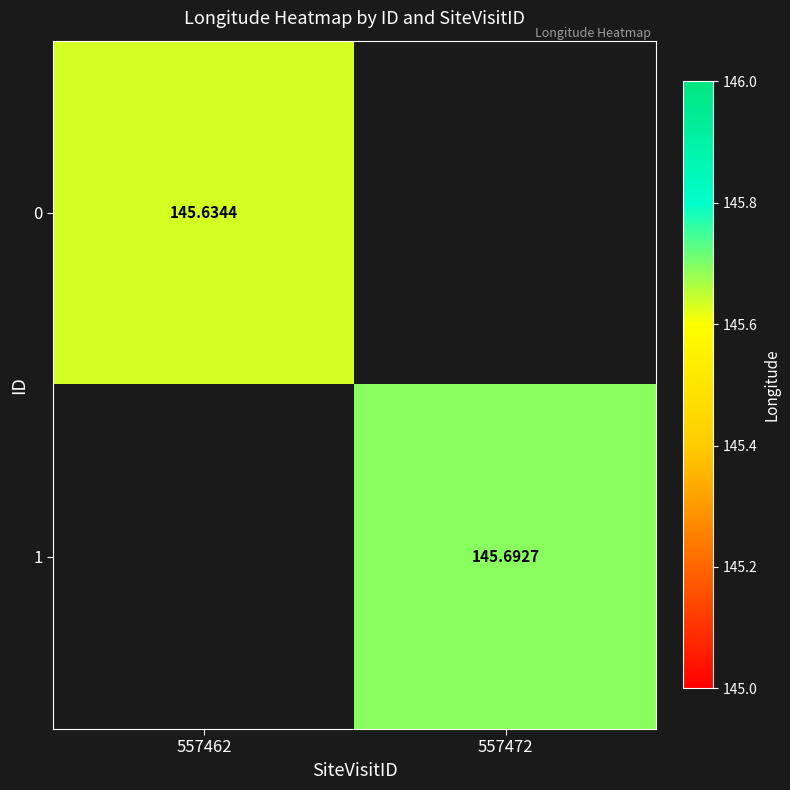

Between 557462 and 557472, which series saw the biggest shift?

1